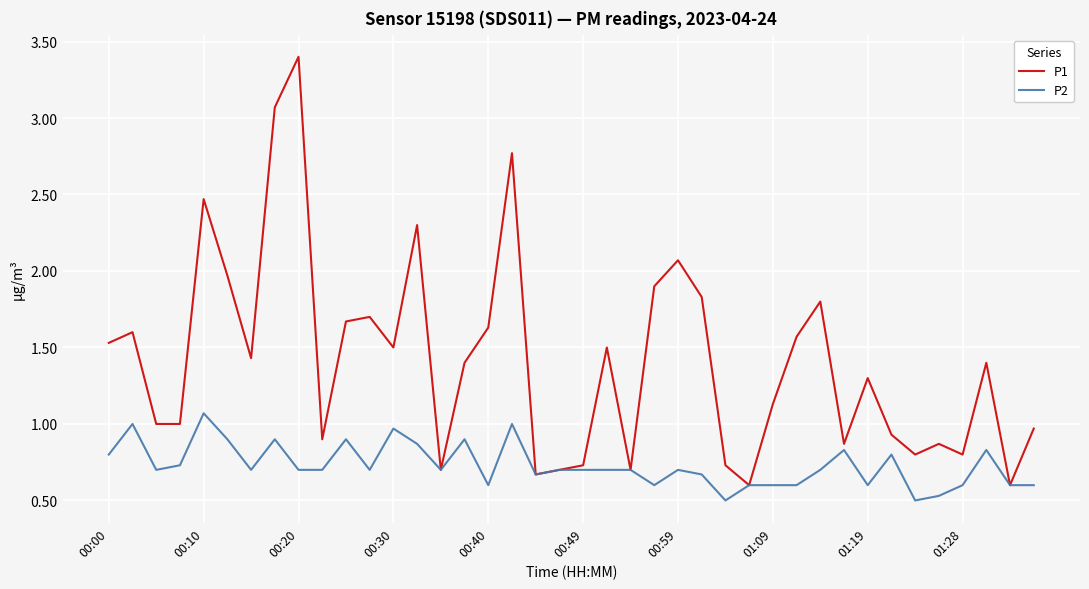

Which series has the largest total across all categories?

P1